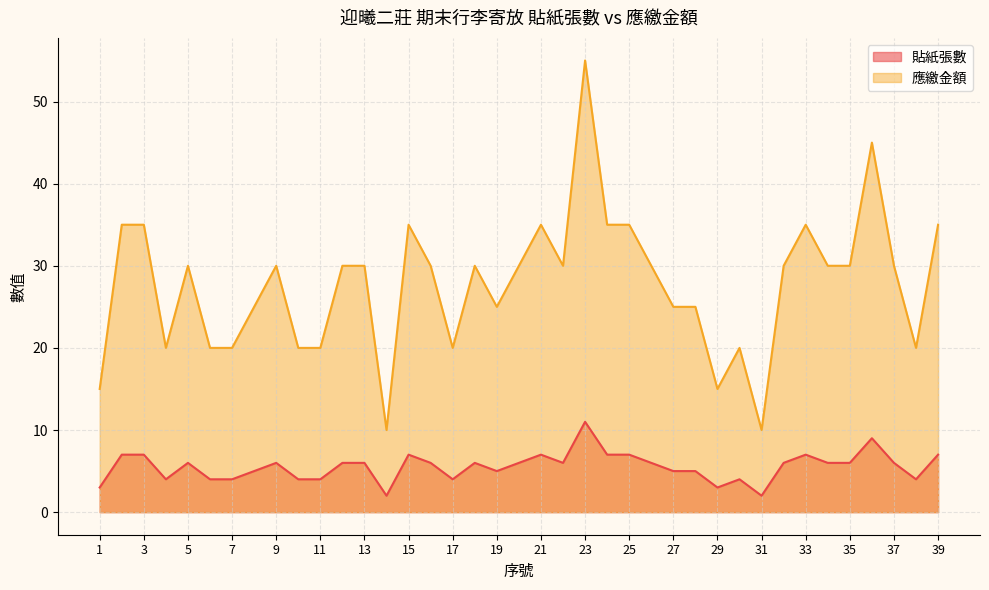

Which category has the highest value across all series?

23